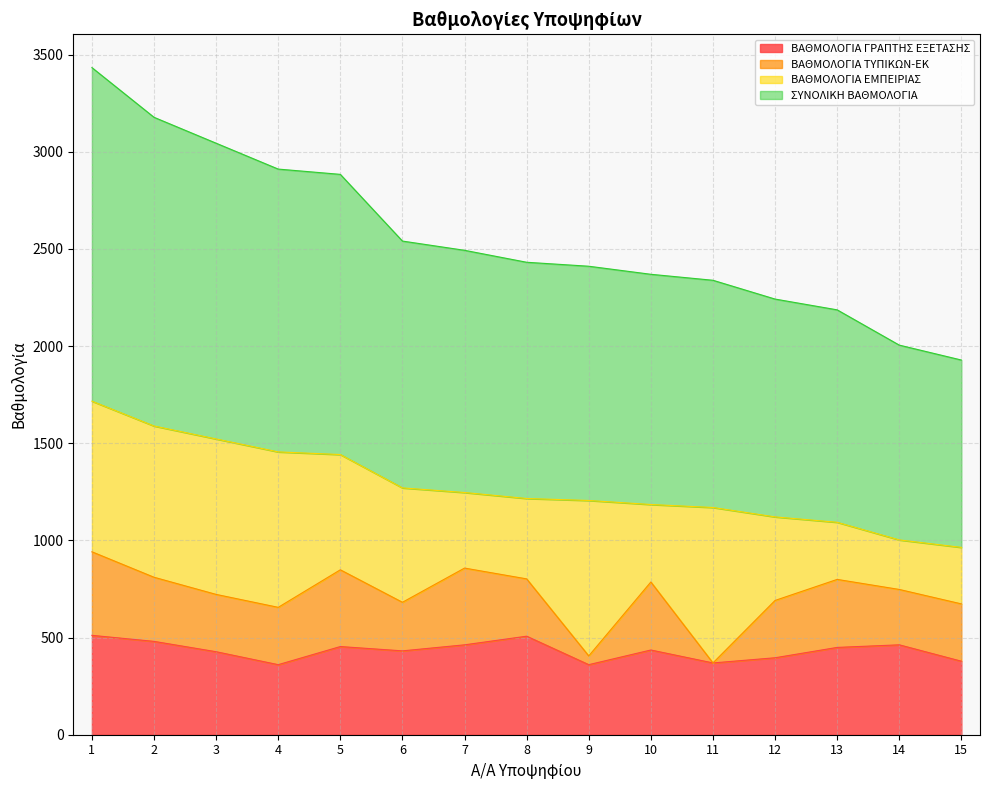

What is the lowest value of the ΒΑΘΜΟΛΟΓΙΑ ΓΡΑΠΤΗΣ ΕΞΕΤΑΣΗΣ series?

360.6